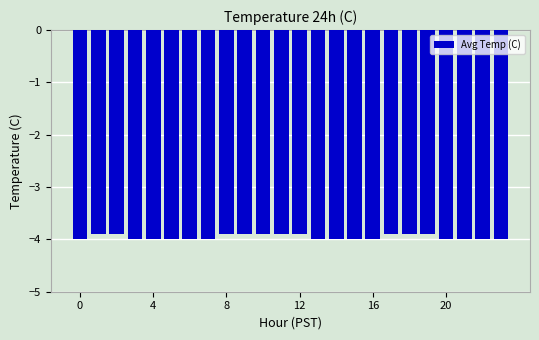

What is the sum of all values?

-95.0